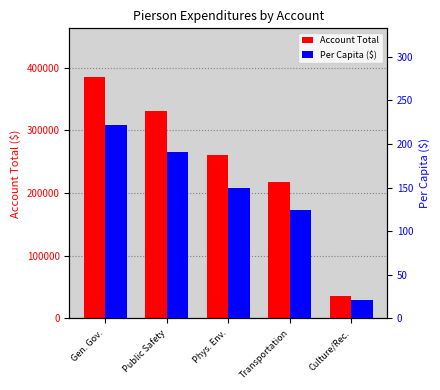

What is the sum of the Per Capita ($) values at Gen. Gov. and Culture/Rec.?

242.5